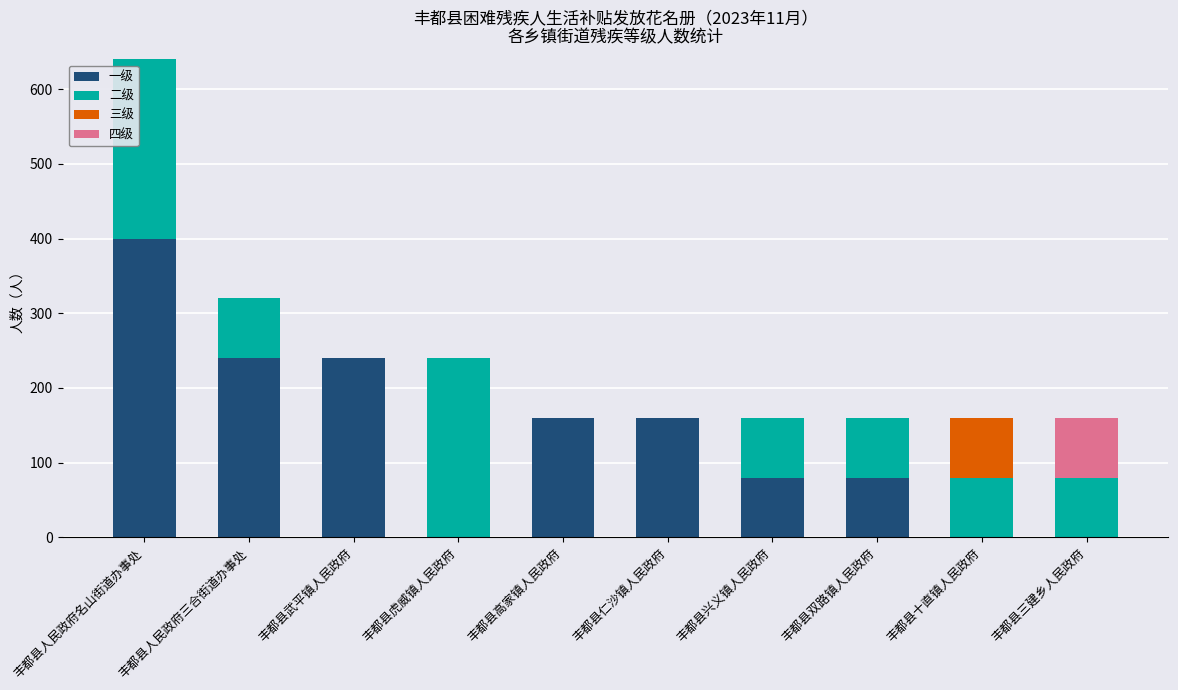

The value of 一级 at 丰都县武平镇人民政府 is 240. True or false?

True